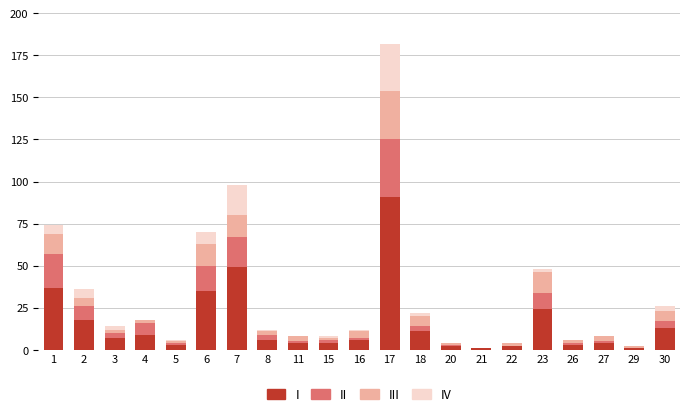

What is the sum of all I values?

330